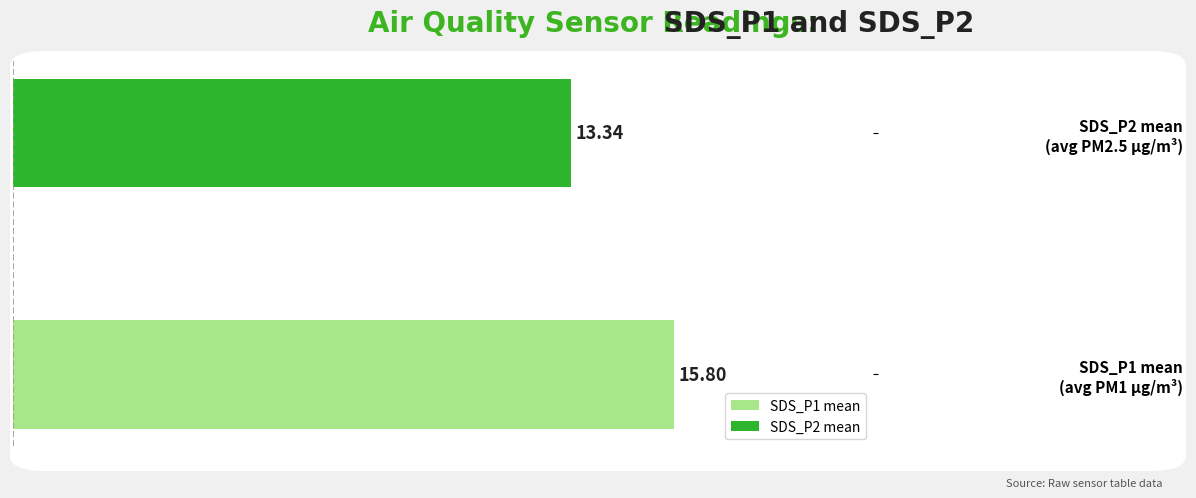

What is the average value?

14.6